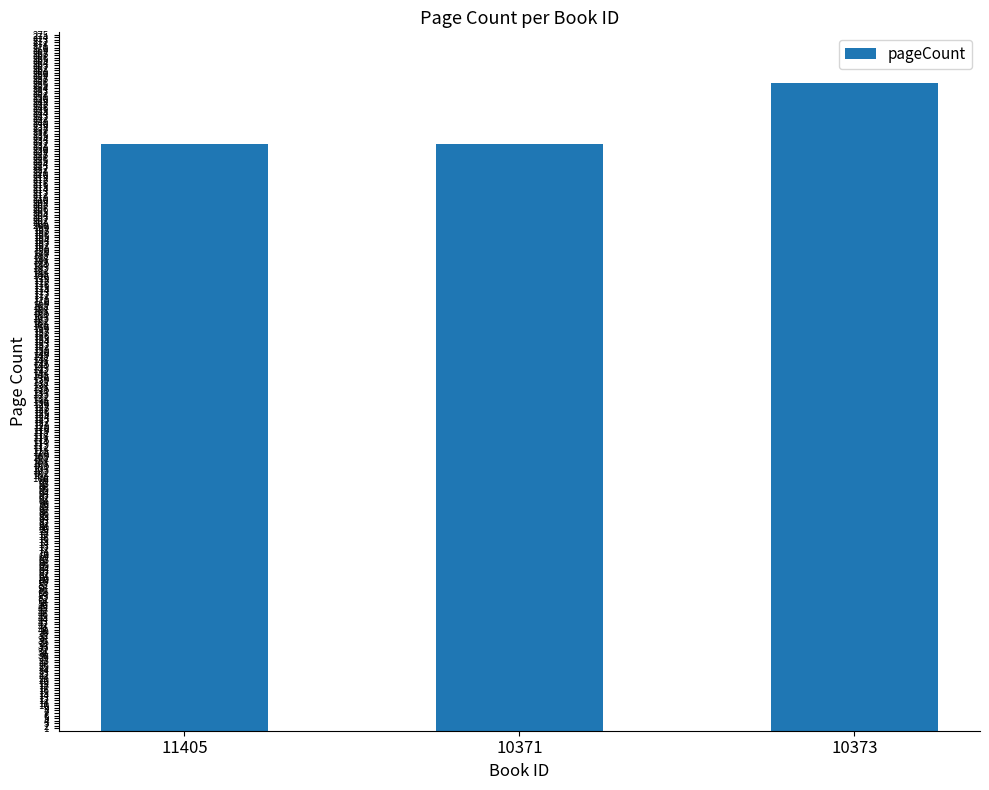

What is the change in value from 10371 to 10373?

+24